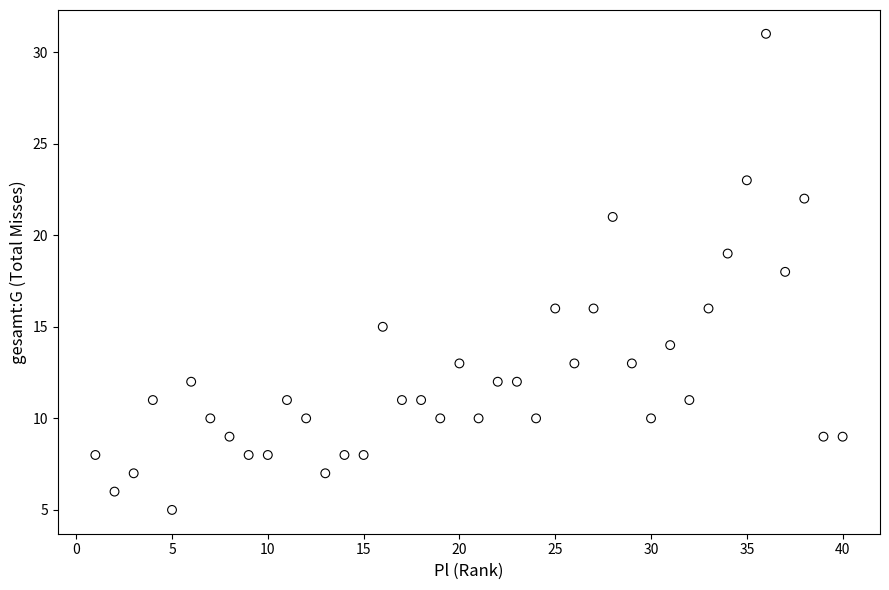

What is the range of X values (max minus min)?

39